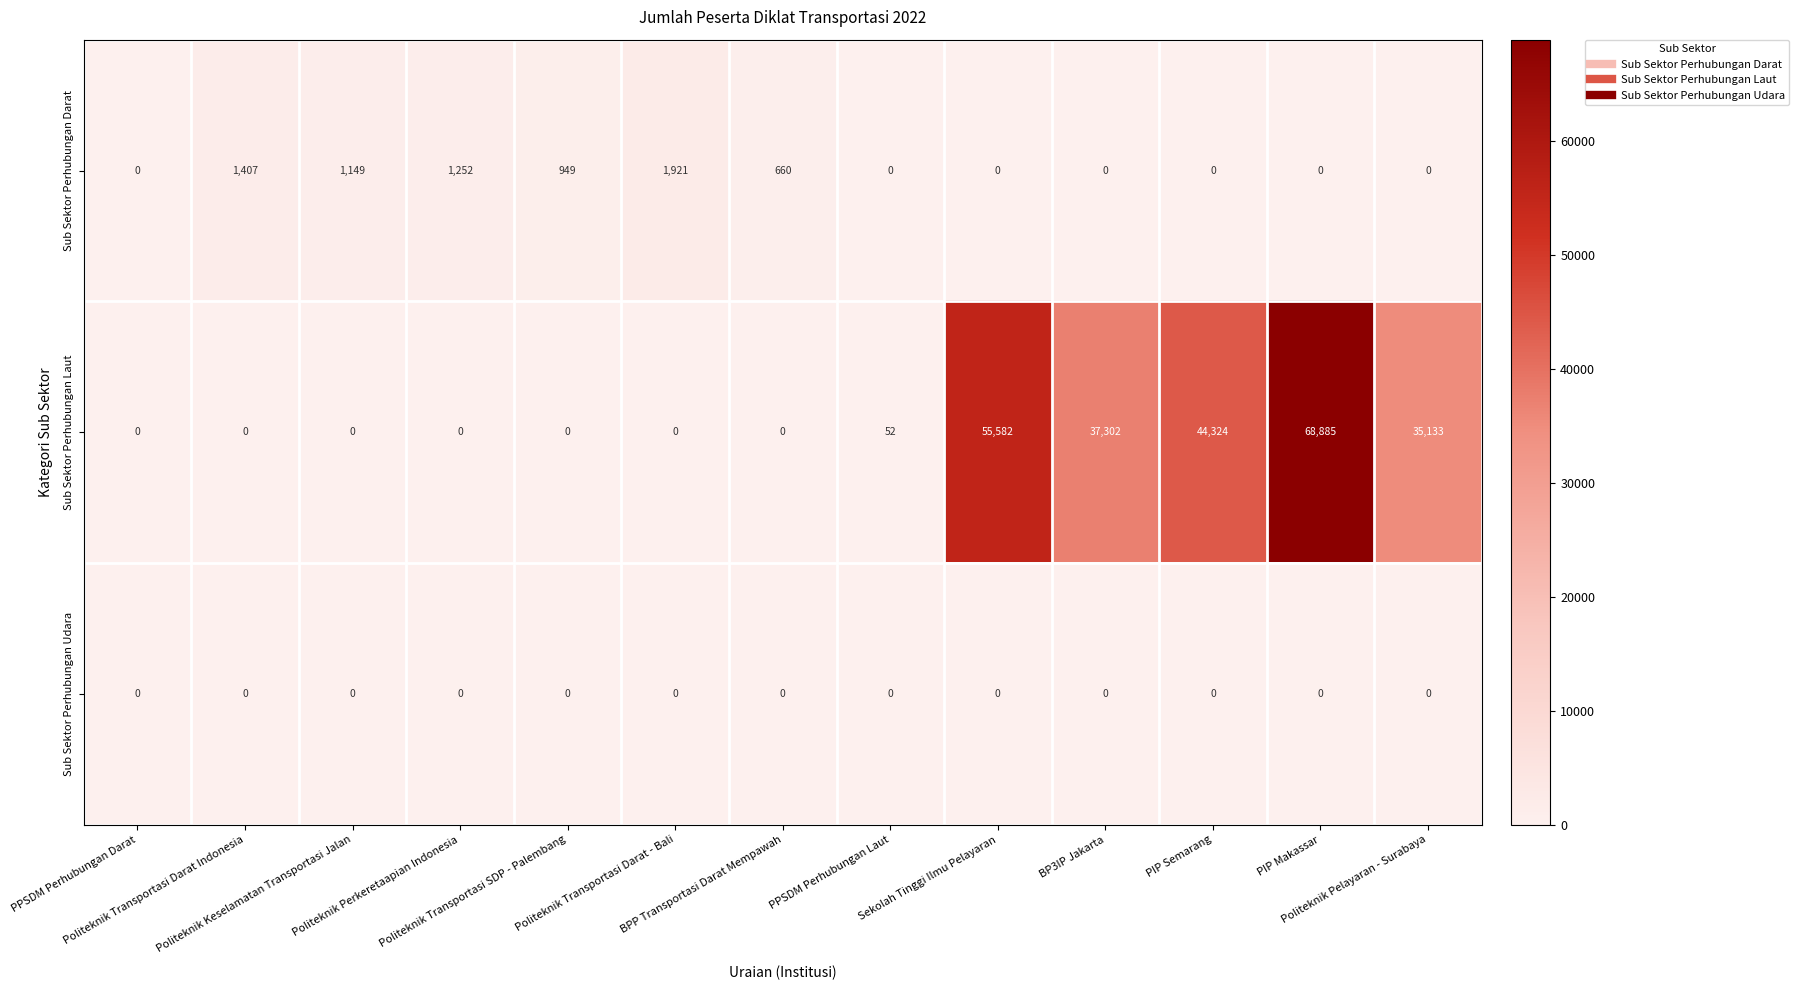

How many data points does each series have?

13